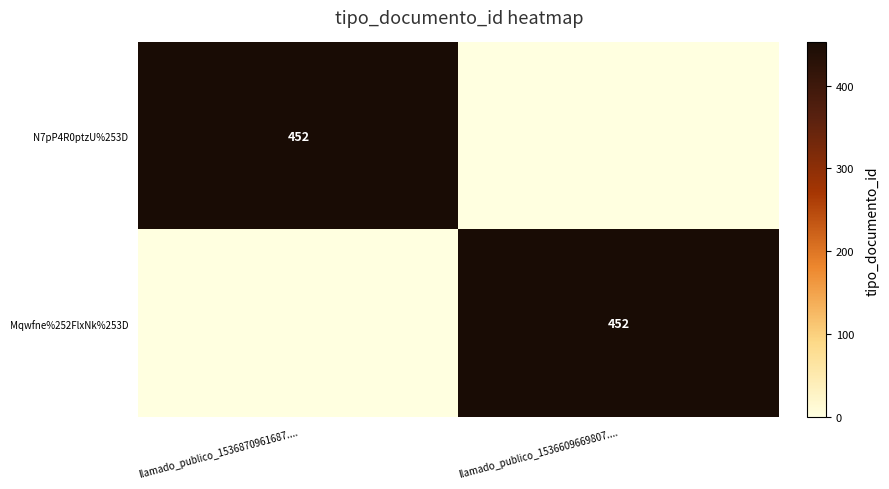

The N7pP4R0ptzU%253D series shows 452 at llamado_publico_1536870961687..... True or false?

True